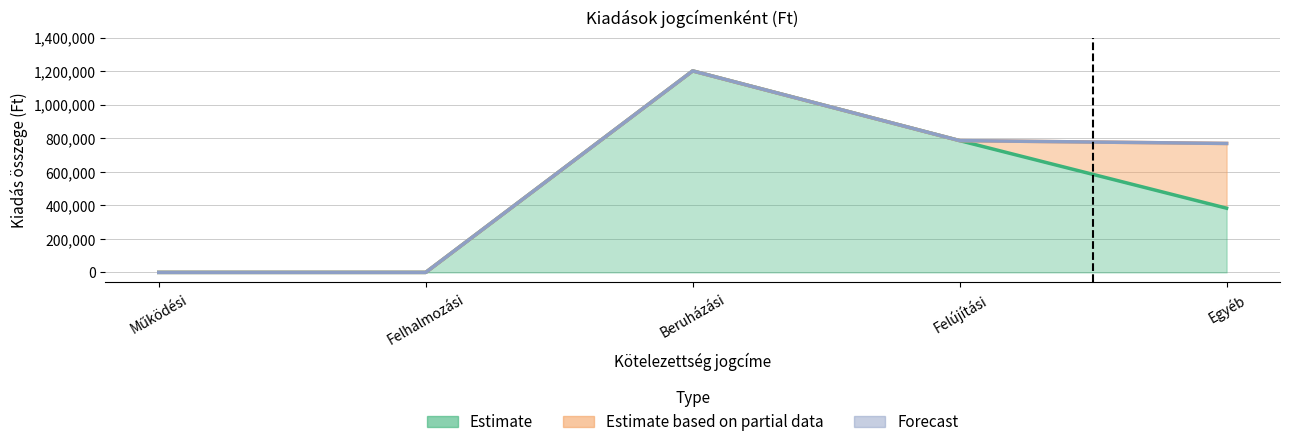

Where is Forecast nearest to the value 0?

Működési